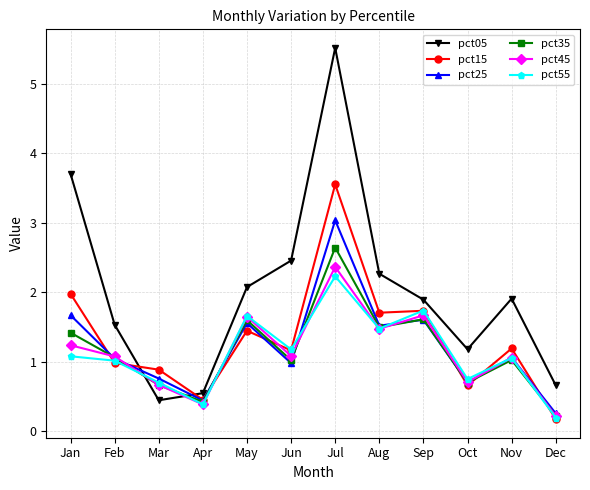

Where do pct05 and pct15 first cross each other?

Feb and Mar